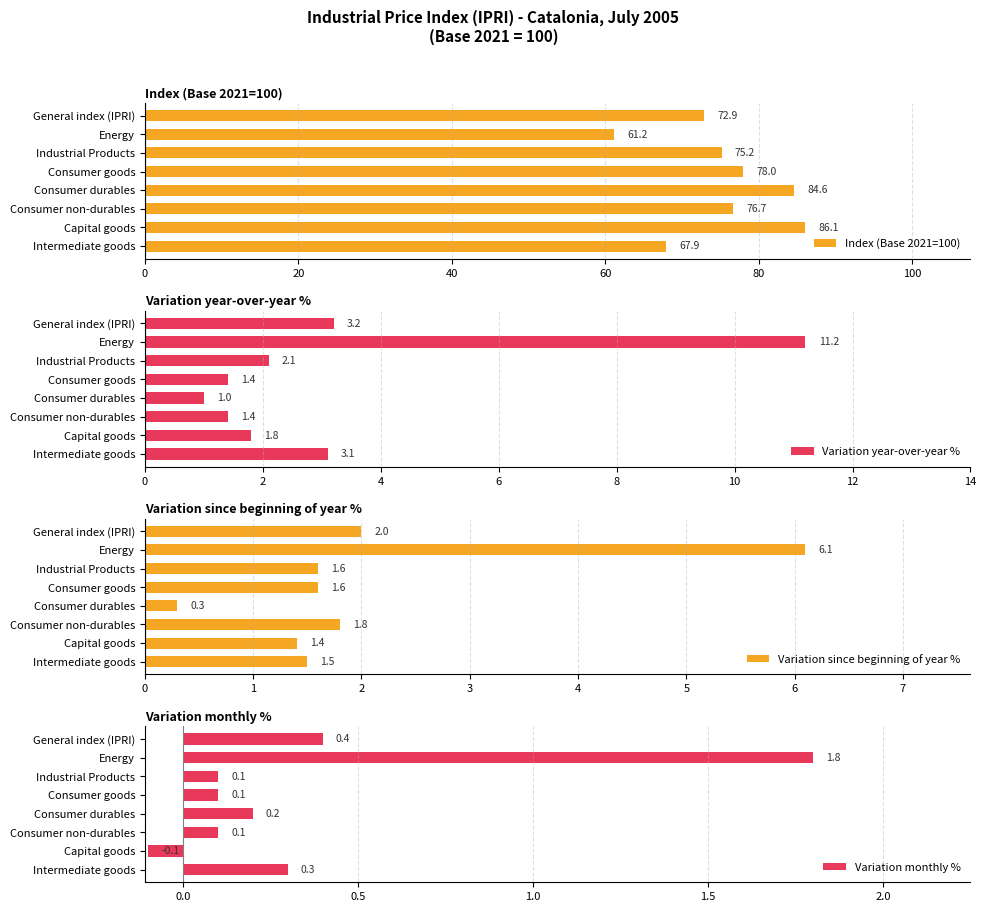

What is the approximate value of Variation monthly % at Energy?

1.8